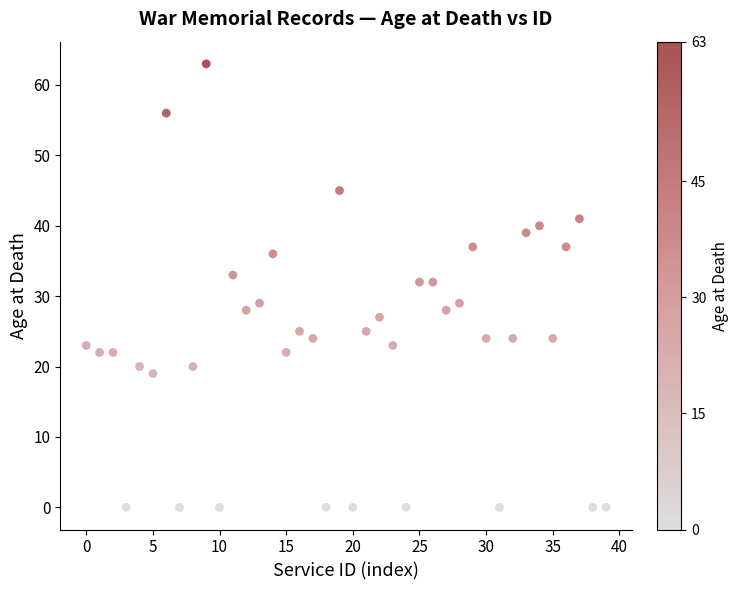

What is the range of Y values (max minus min)?

63